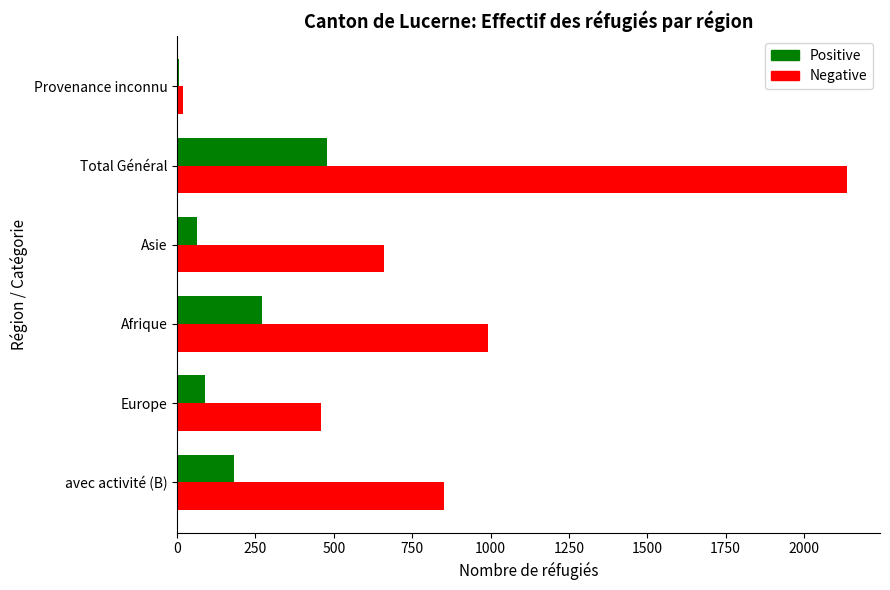

The value of Positive at Total Général is 479. True or false?

True